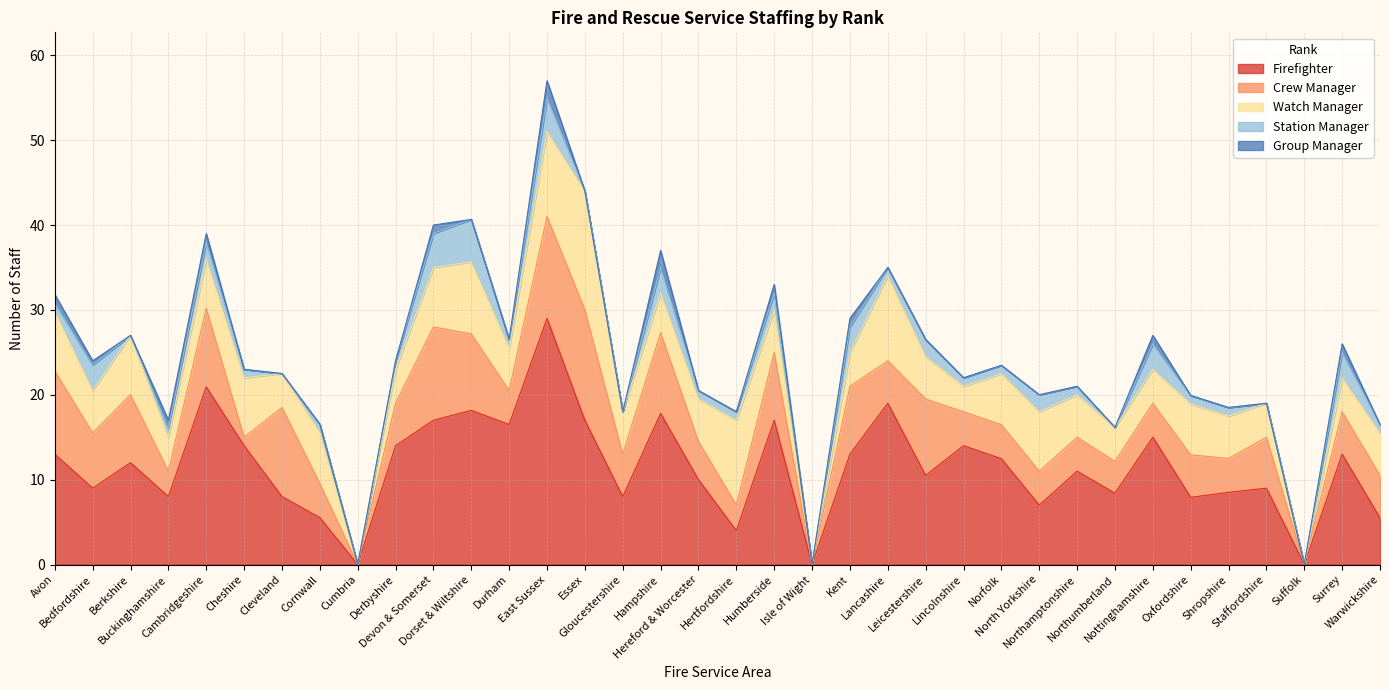

Which series has the widest spread of values?

Firefighter